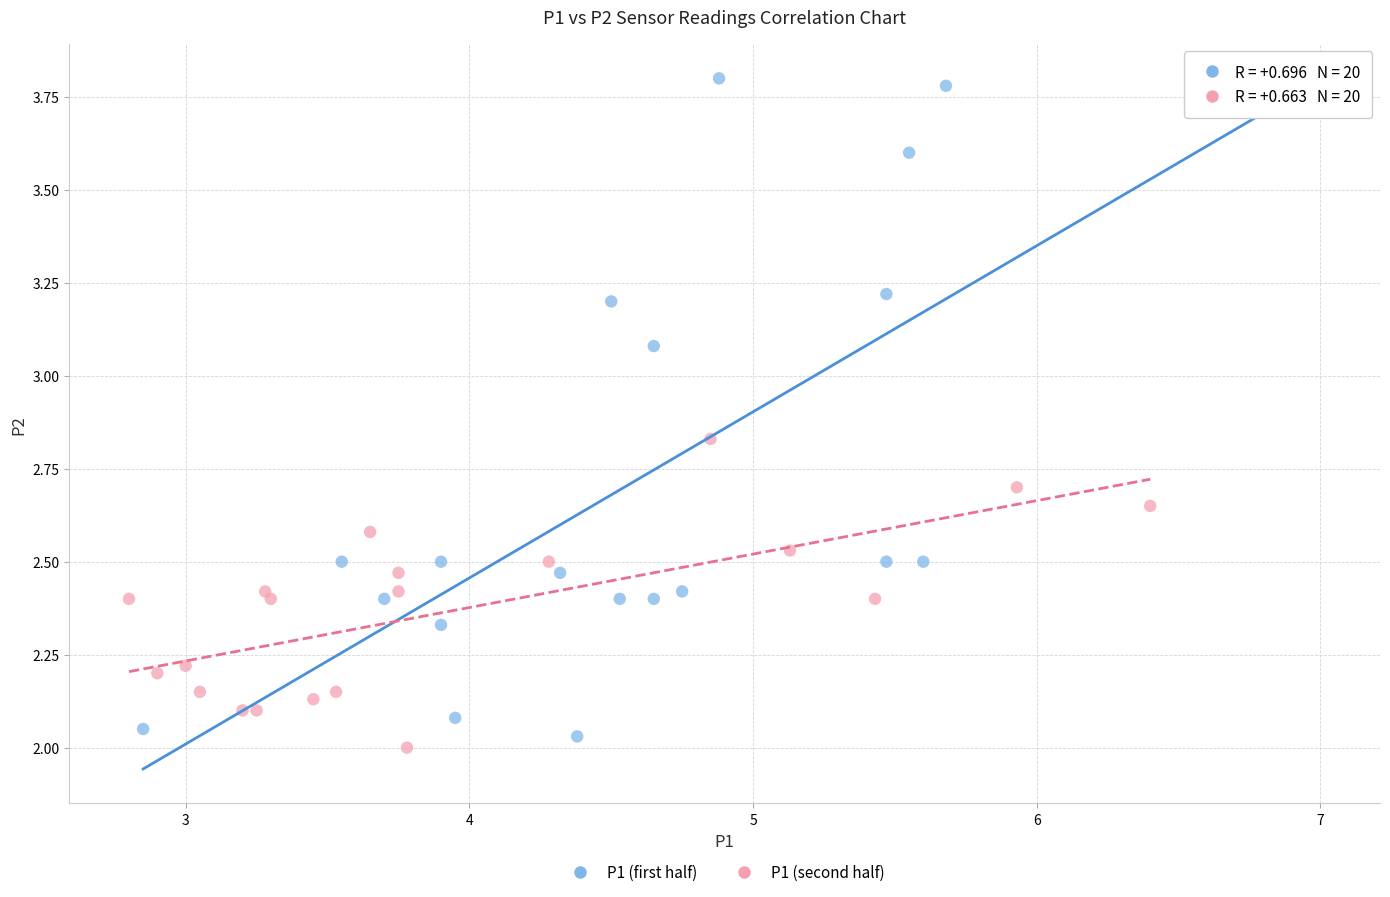

Which series has the largest Y range (max minus min)?

P1 (first half)